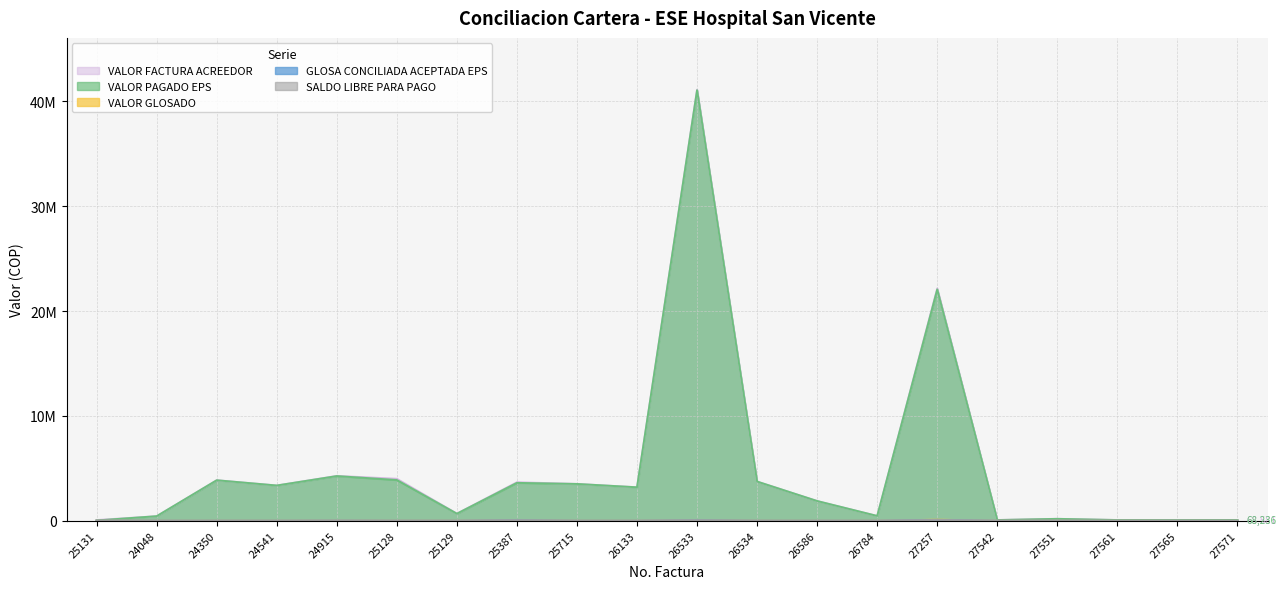

How many lines are shown in the chart?

5